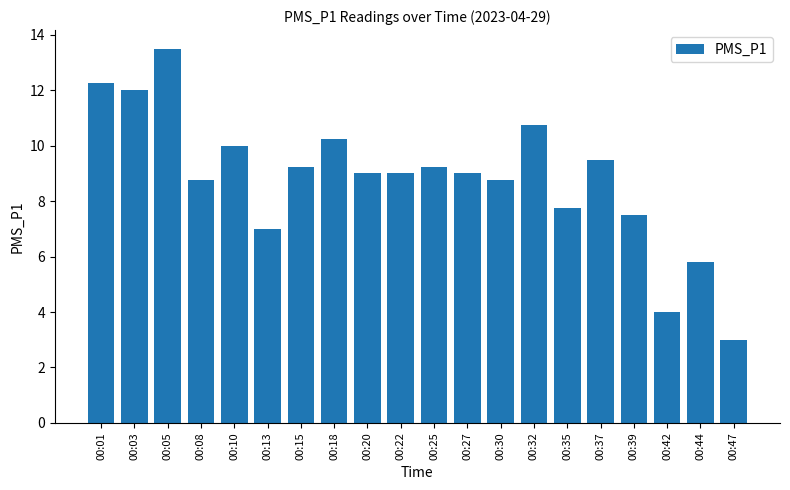

What is the greatest value displayed?

13.5